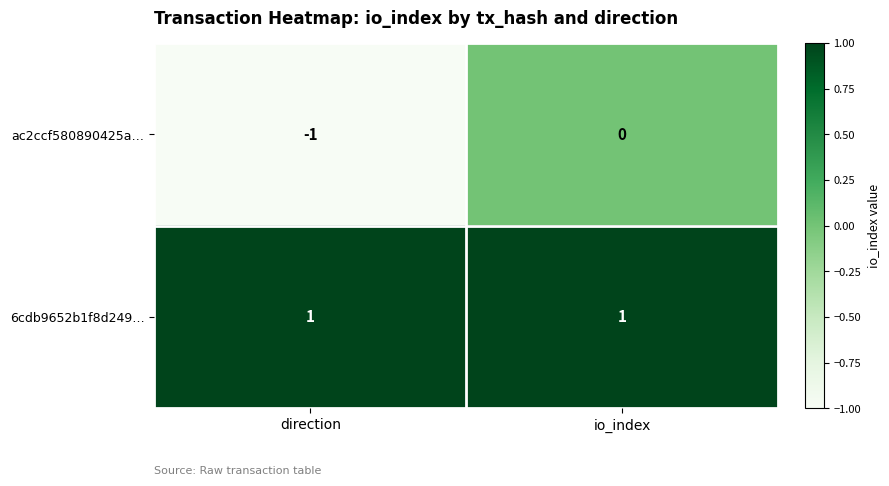

List the series in order of their peak value, highest first.

6cdb9652b1f8d249…, ac2ccf580890425a…